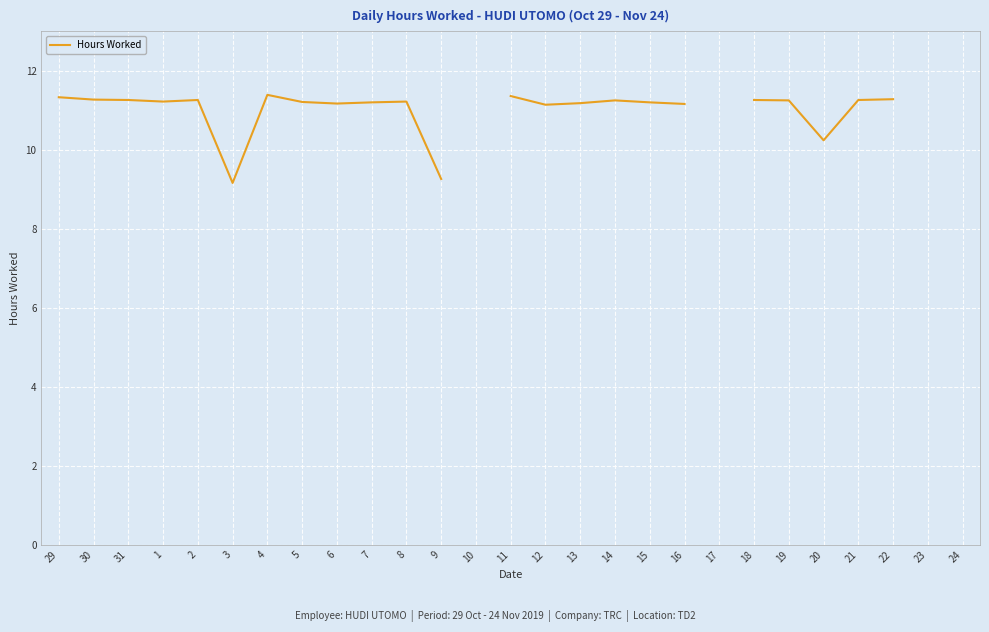

How many values exceed 11?

20